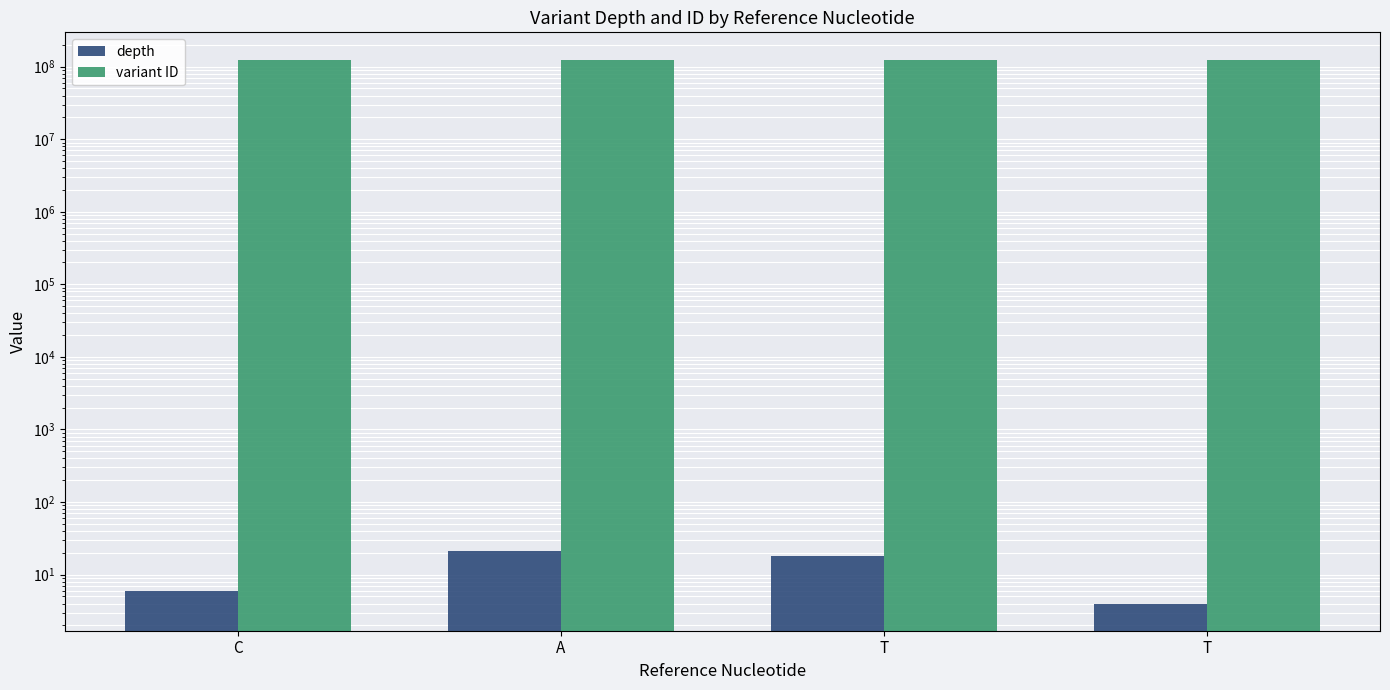

What are all the series names shown in the legend?

depth, variant ID